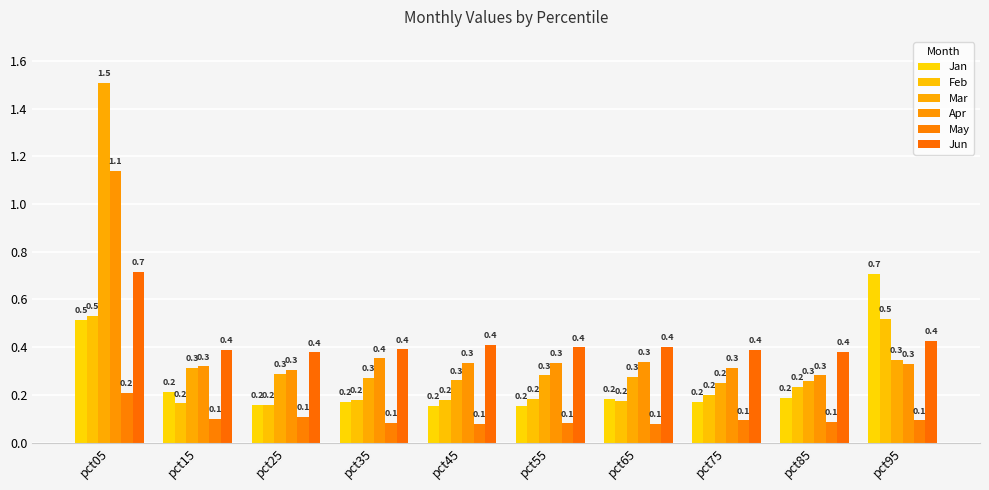

What is the value of the May bar at the 9th from the left?

0.1